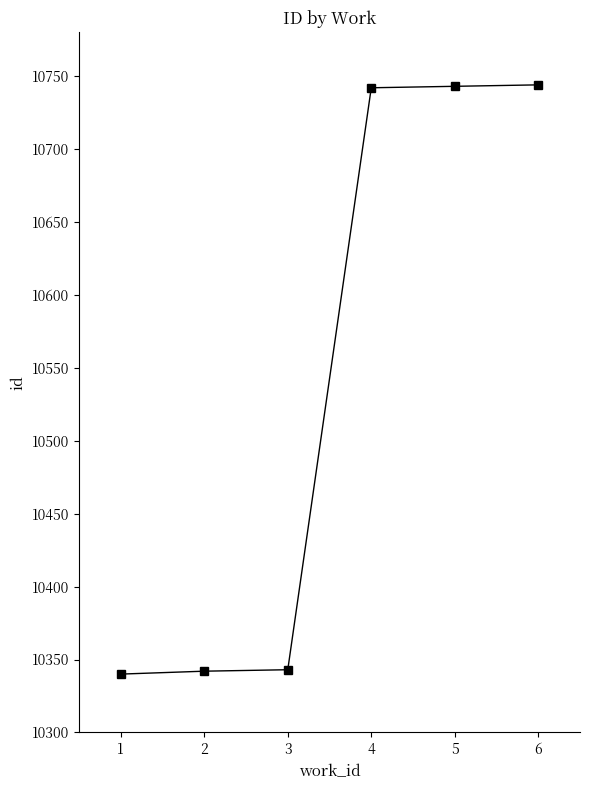

Does the chart have visible grid lines?

No